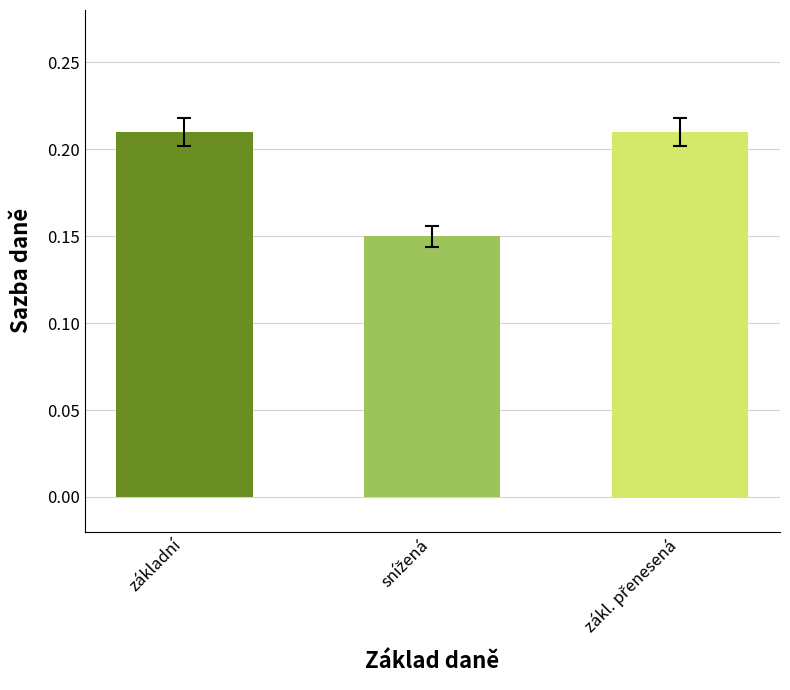

What position from the left is základní?

1